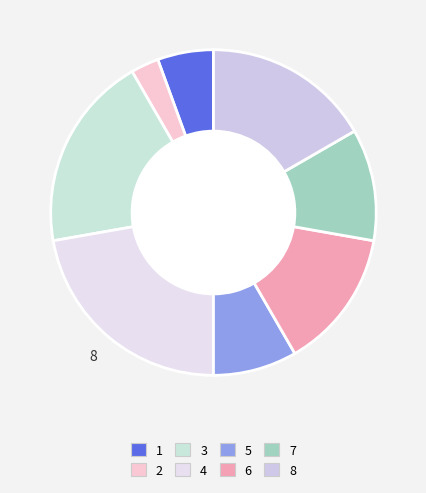

Is 5 the majority of the pie?

No